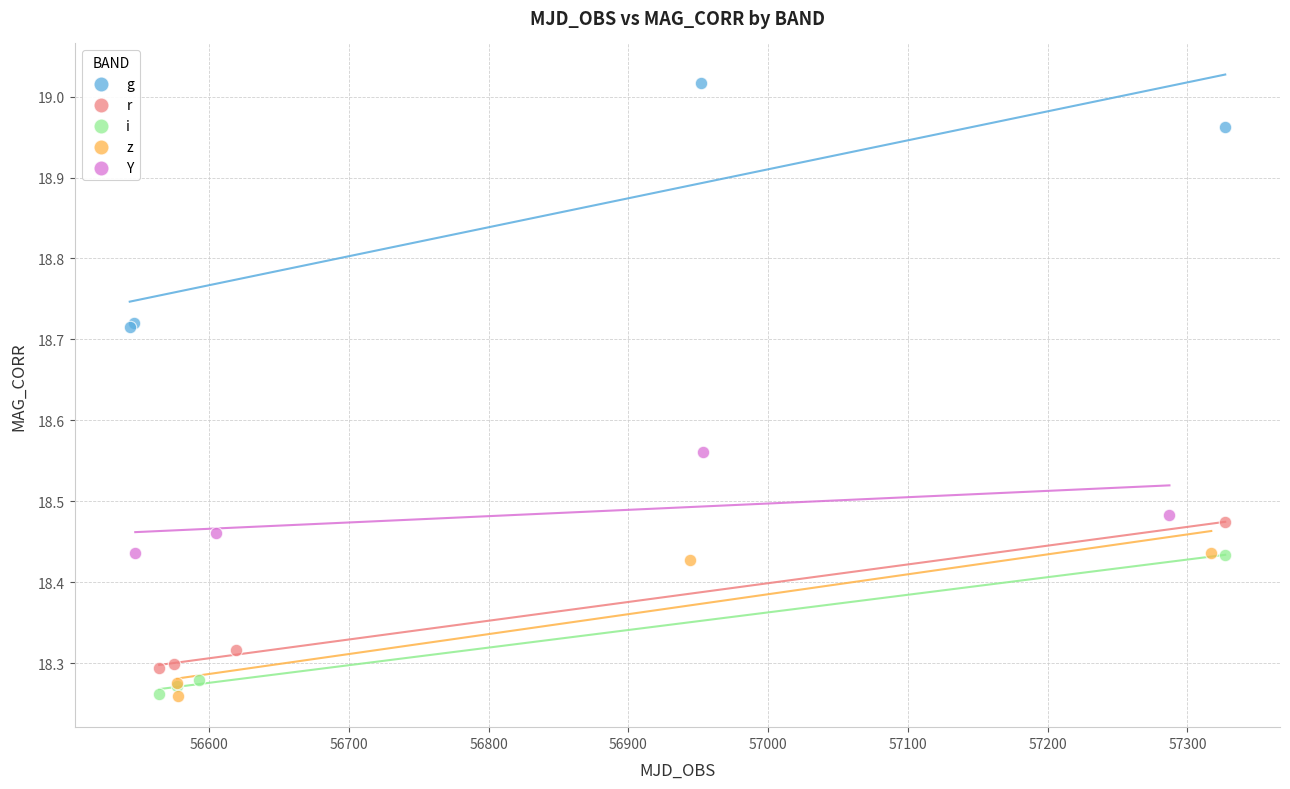

Which series reaches the maximum Y coordinate?

g